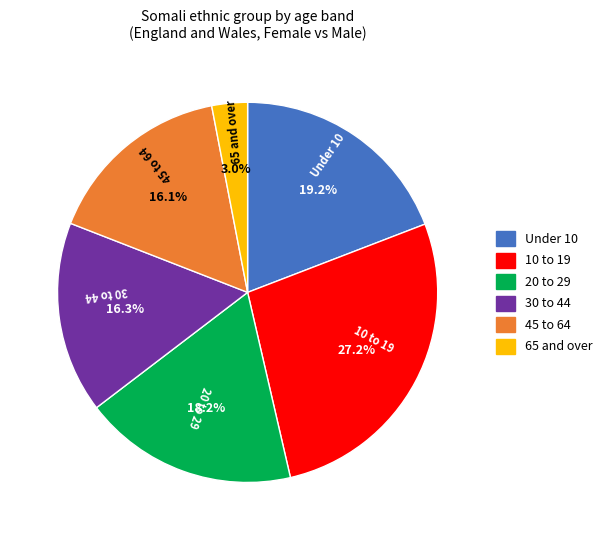

Is there any slice that represents more than half of the pie?

No